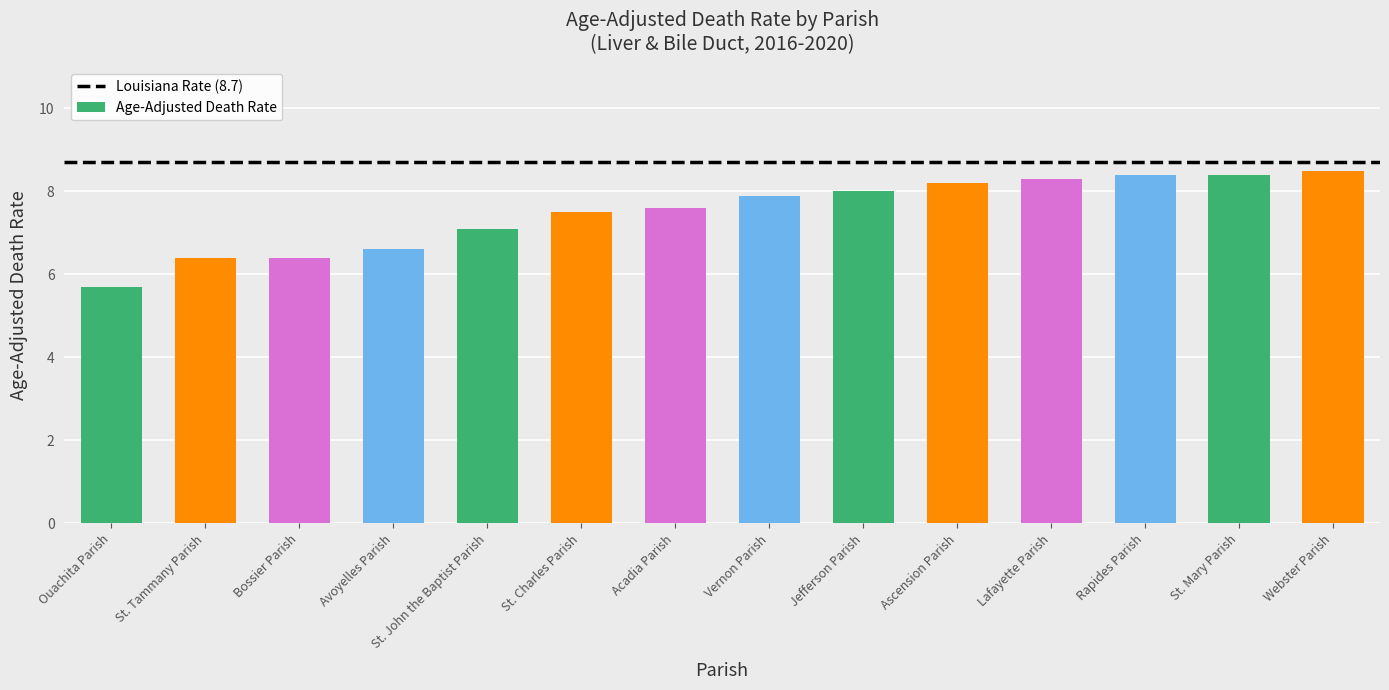

What is the label of the 7th bar from the right?

Vernon Parish